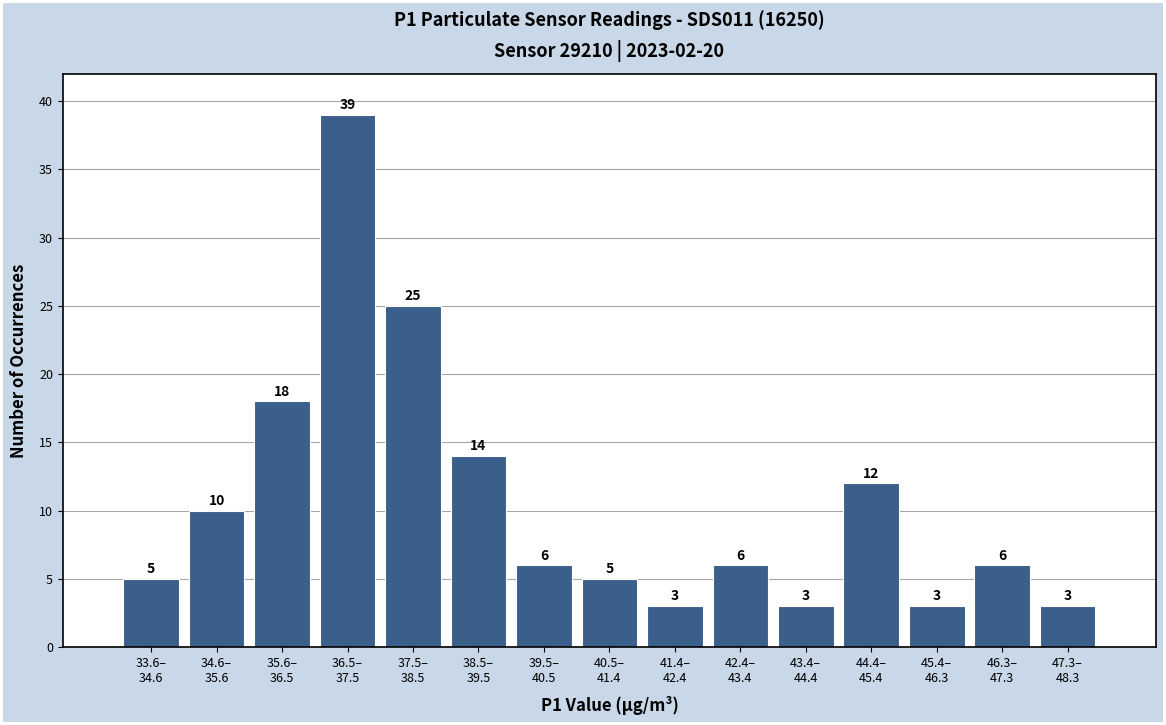

Reading right to left, transcribe all the data shown in this chart.

3	6	3	12	3	6	3	5	6	14	25	39	18	10	5